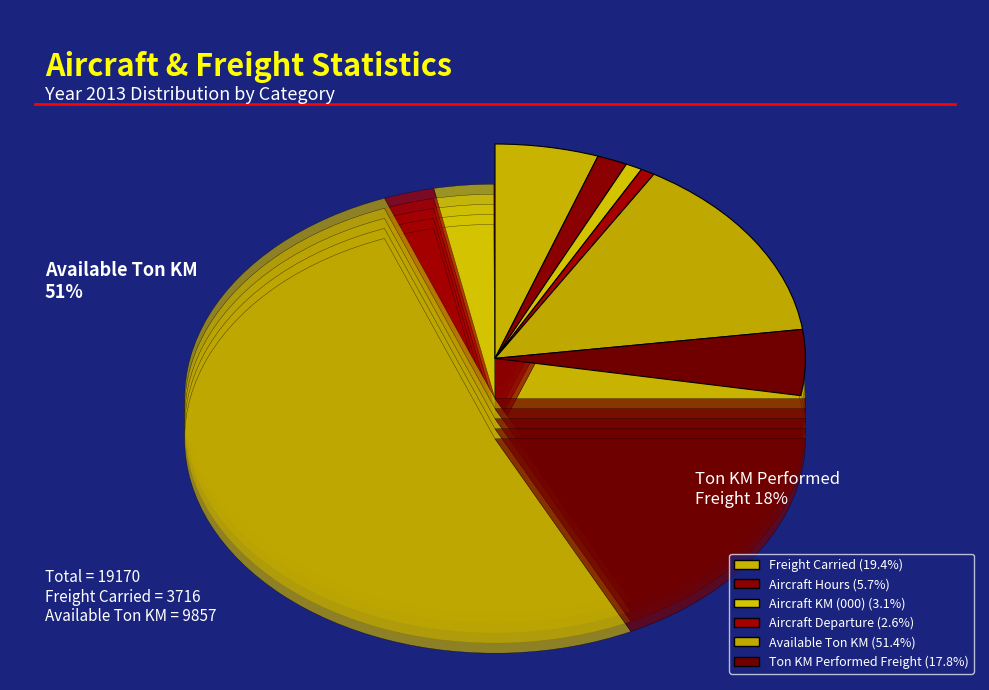

The Aircraft KM (000) slice represents 3% of the pie. True or false?

True